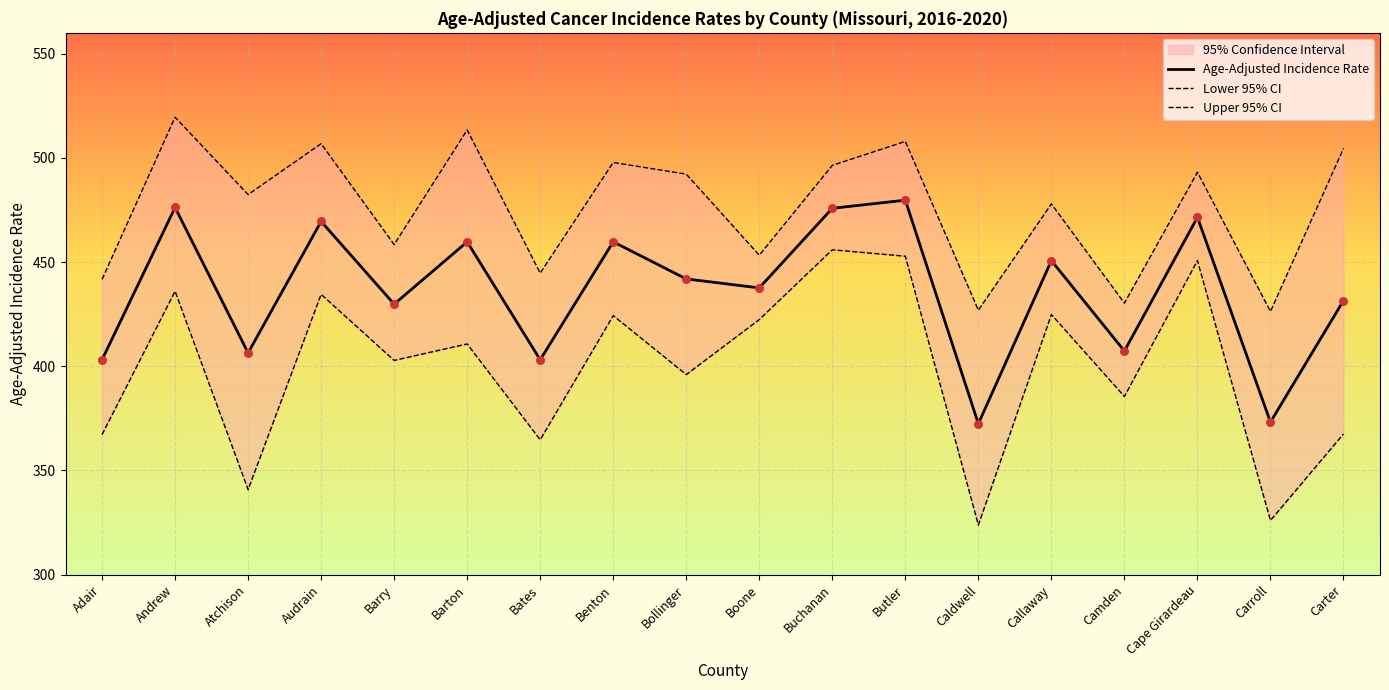

At how many categories does at least one series exceed 383?

18